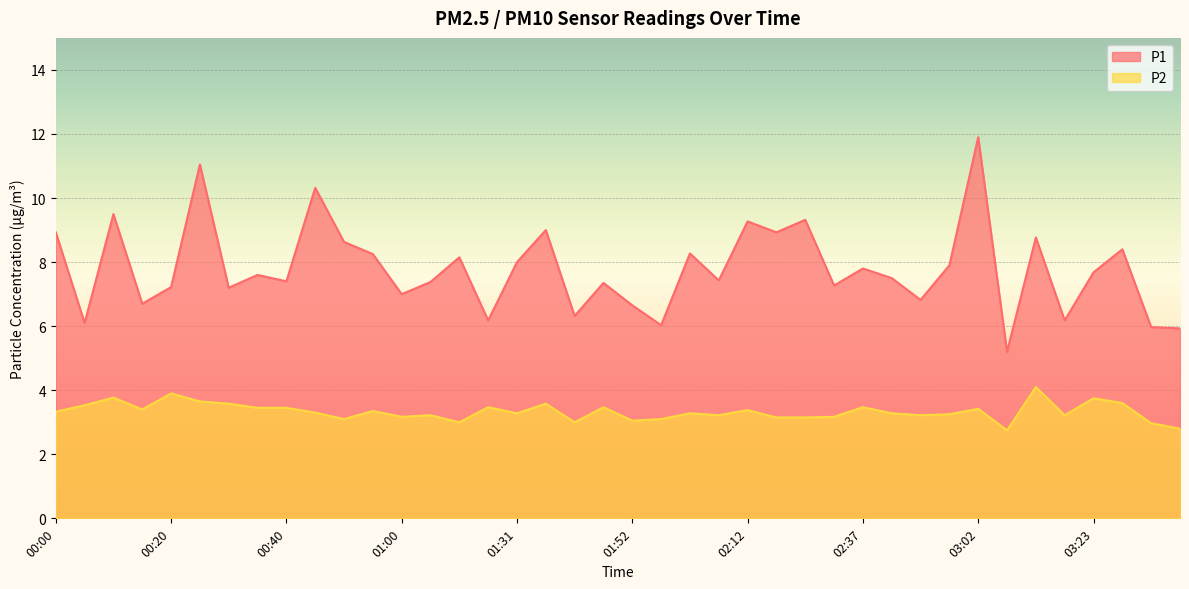

The P2 series shows 3.9 at 00:20. True or false?

True